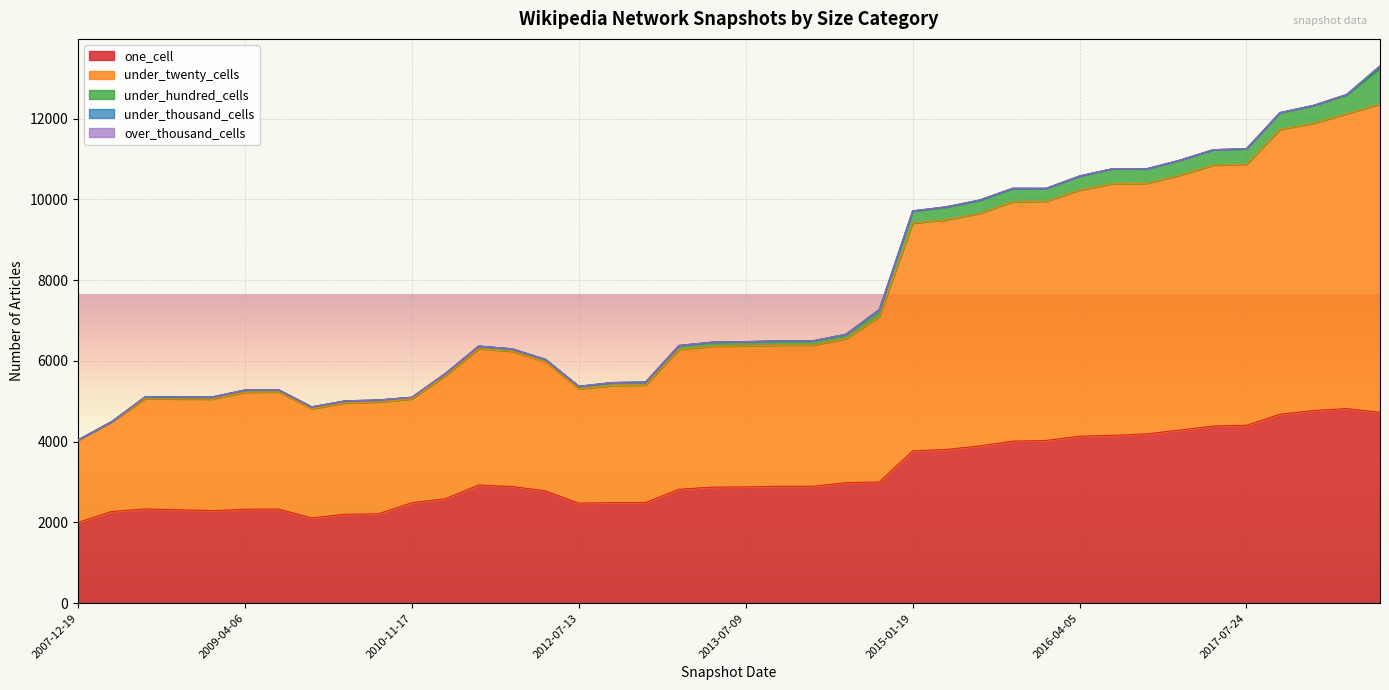

What is the greatest value displayed?

7631